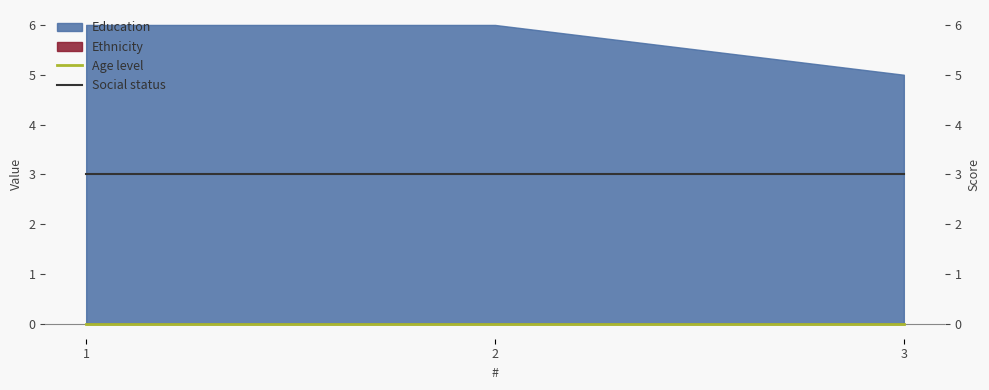

At which category is the sum across all series the highest?

1